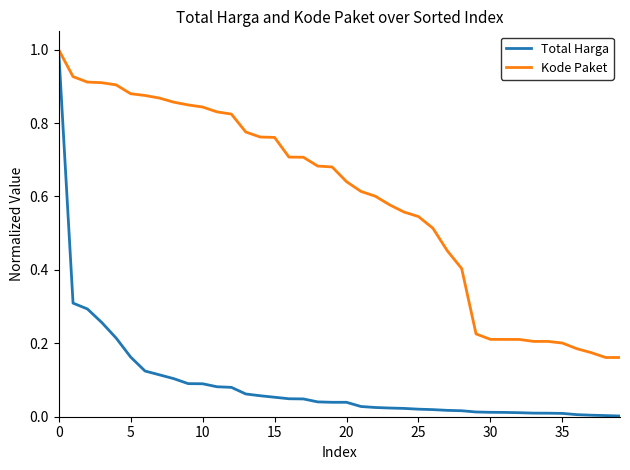

Which series has the largest total across all categories?

Kode Paket